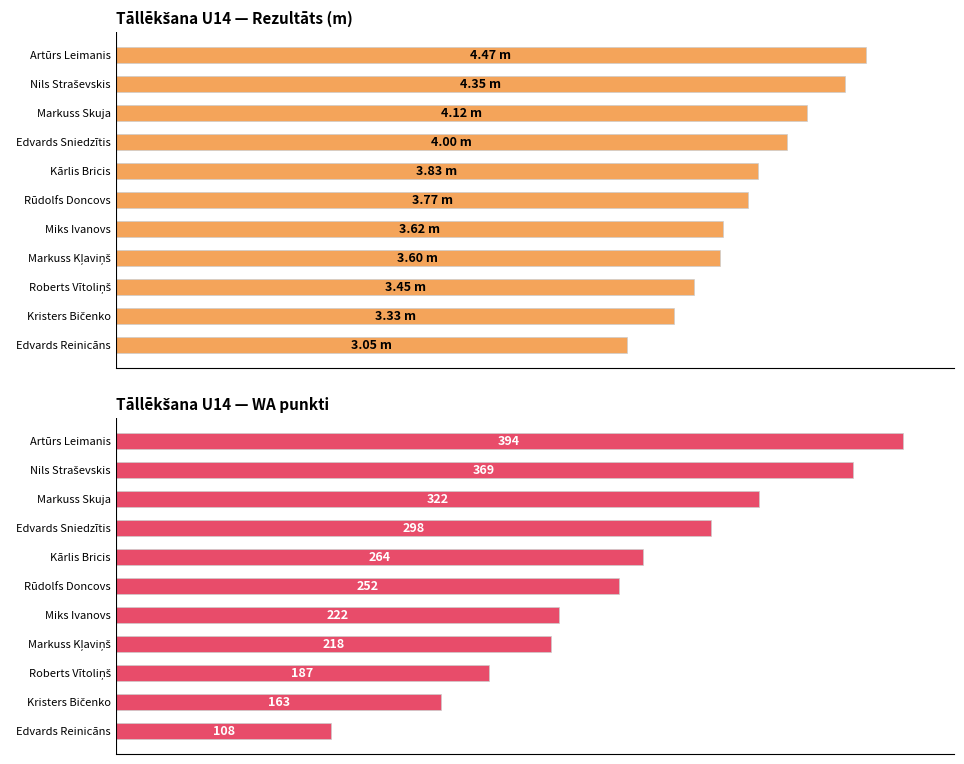

True or false: WA punkti has a value of 429.0 at Edvards Sniedzītis.

False